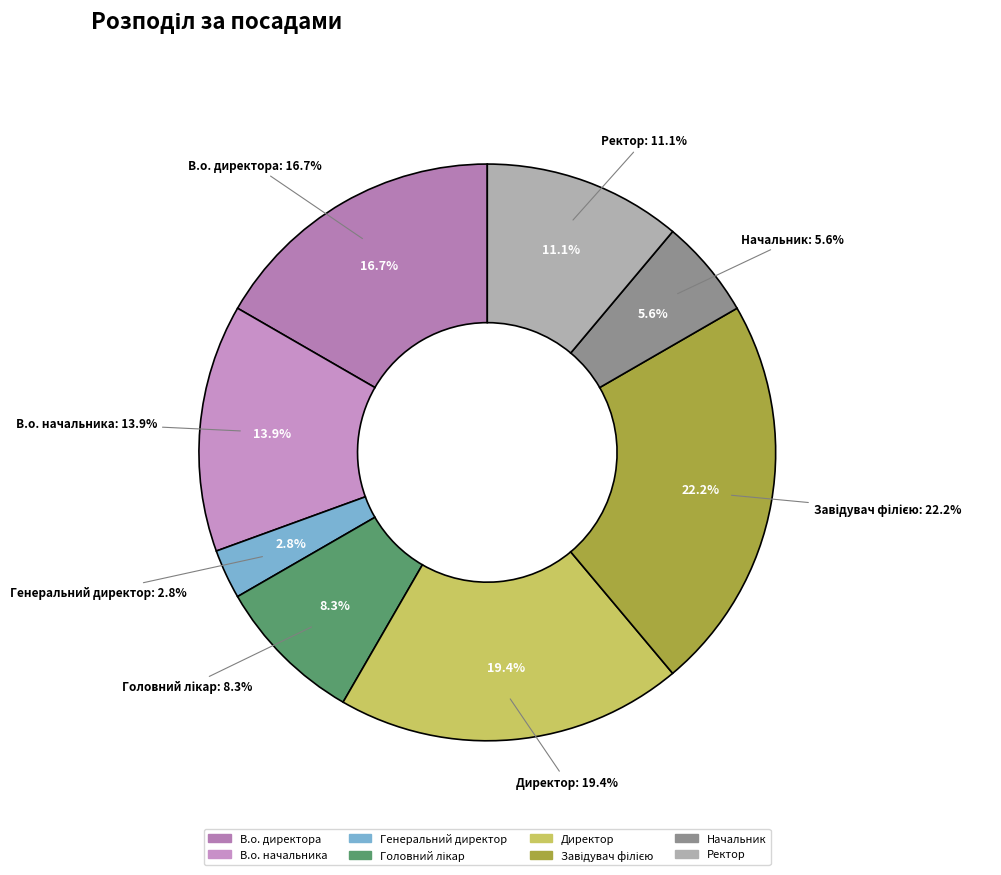

What is the change in value from В.о. начальника to Ректор?

-1